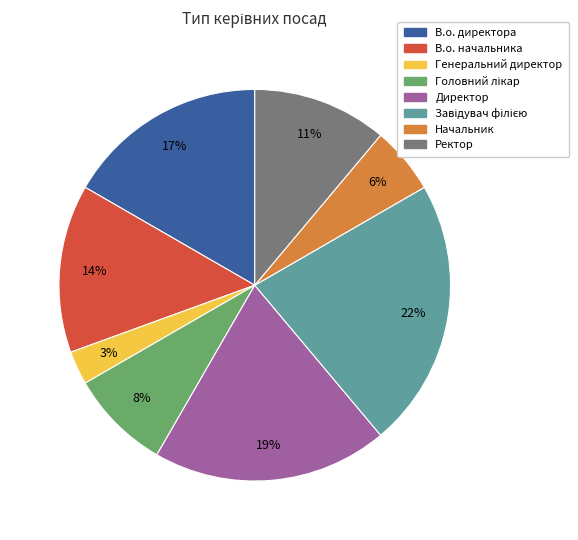

To the nearest percent, what portion does Генеральний директор represent?

3%